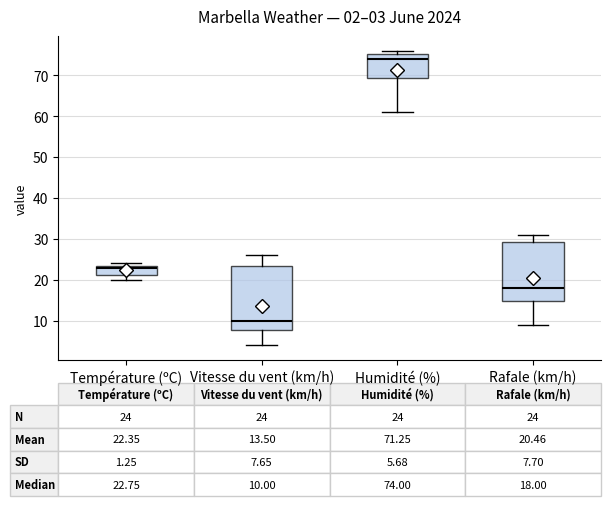

Which box is the tallest, from its lower edge to its upper edge?

Vitesse du vent (km/h)